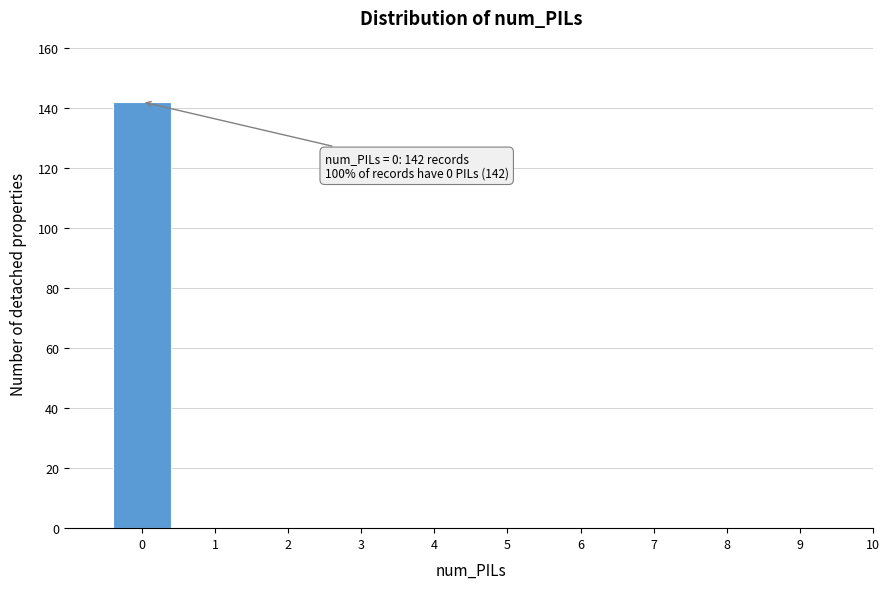

Reading left to right, transcribe all the data shown in this chart.

0=142	1=0	2=0	3=0	4=0	5=0	6=0	7=0	8=0	9=0	10=0